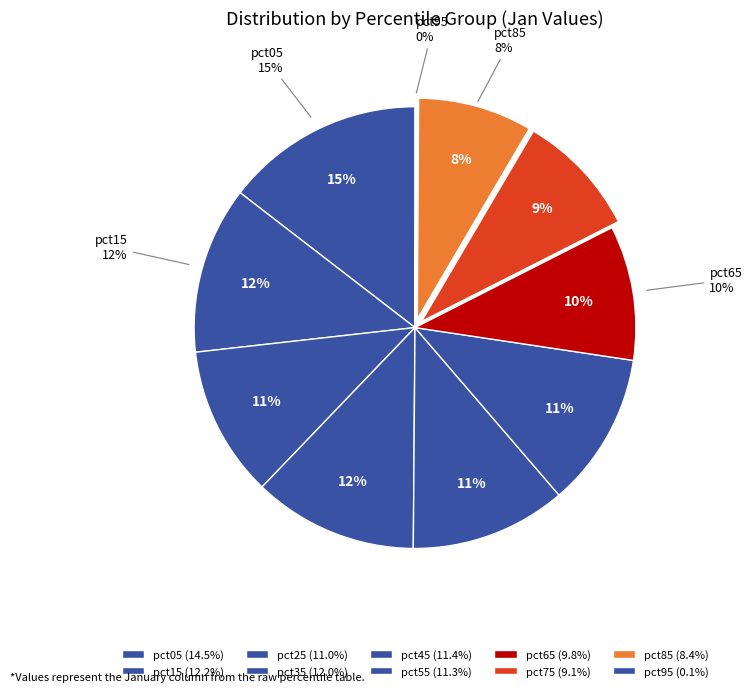

The pct55 slice represents 21% of the pie. True or false?

False